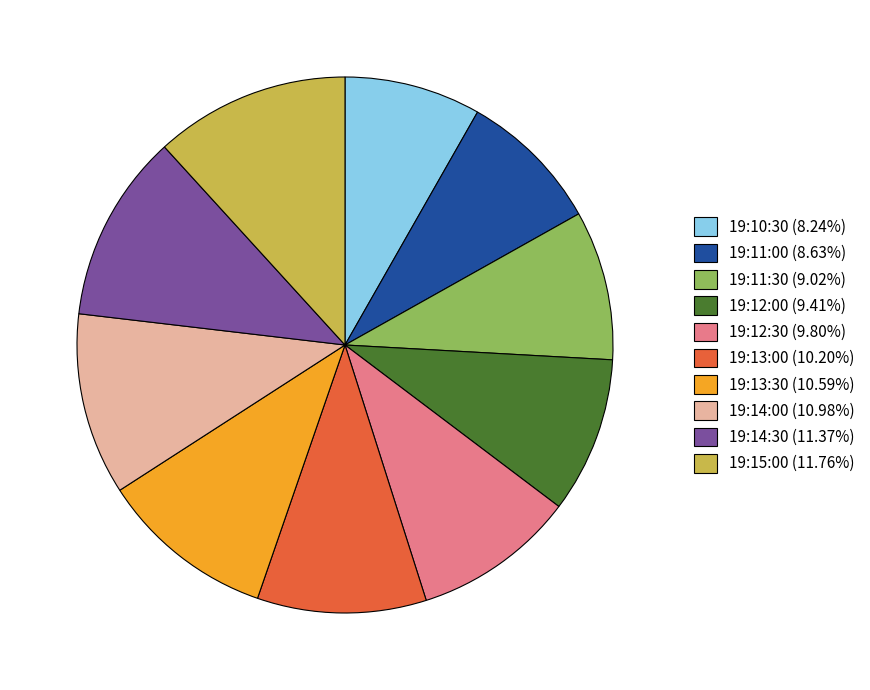

Approximately how many times larger is the value at 19:14:00 (10.98%) compared to 19:14:30 (11.37%)?

1.0